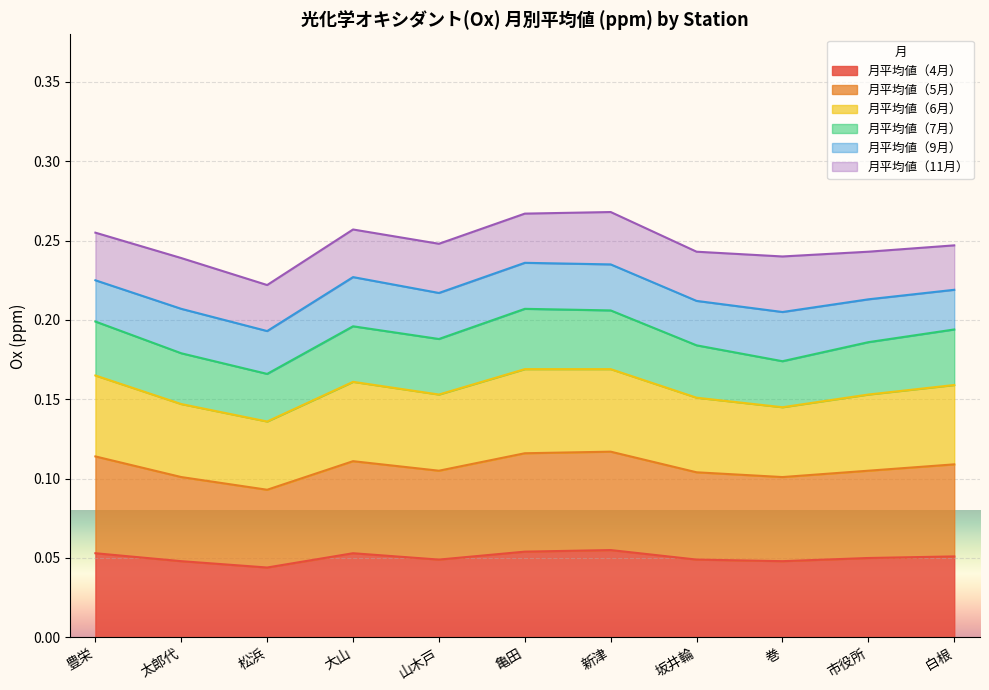

Where is 月平均値（5月） nearest to the value 0?

松浜